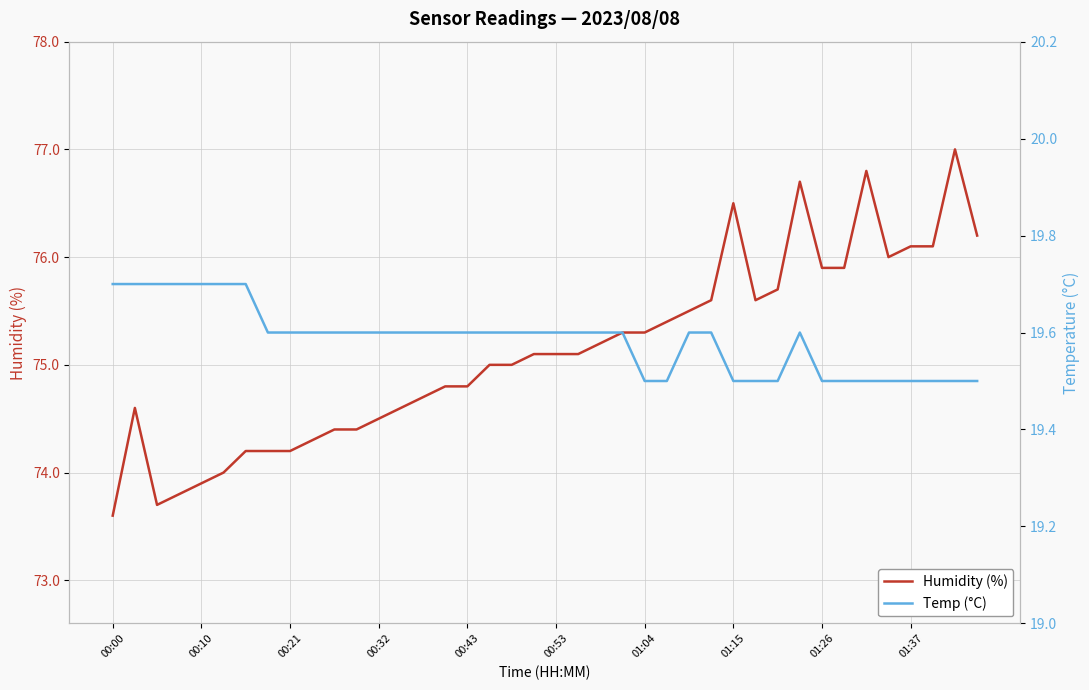

What is the lowest value of the Humidity (%) series?

73.6